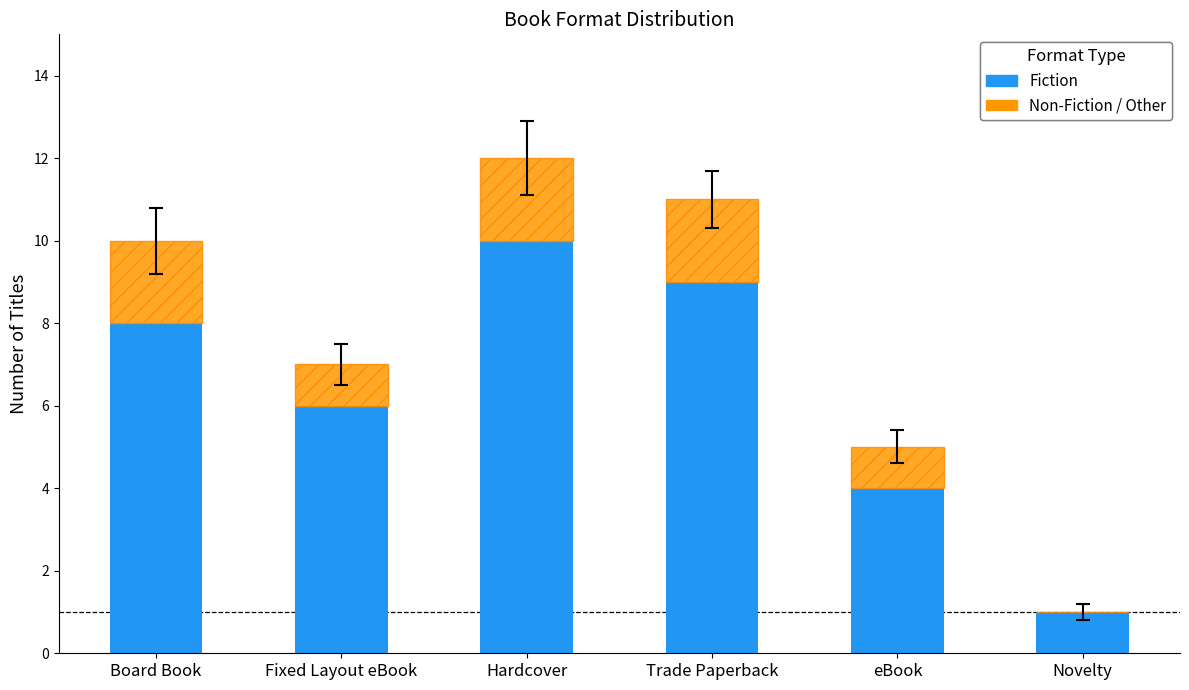

At which label does Fiction reach its peak?

Hardcover